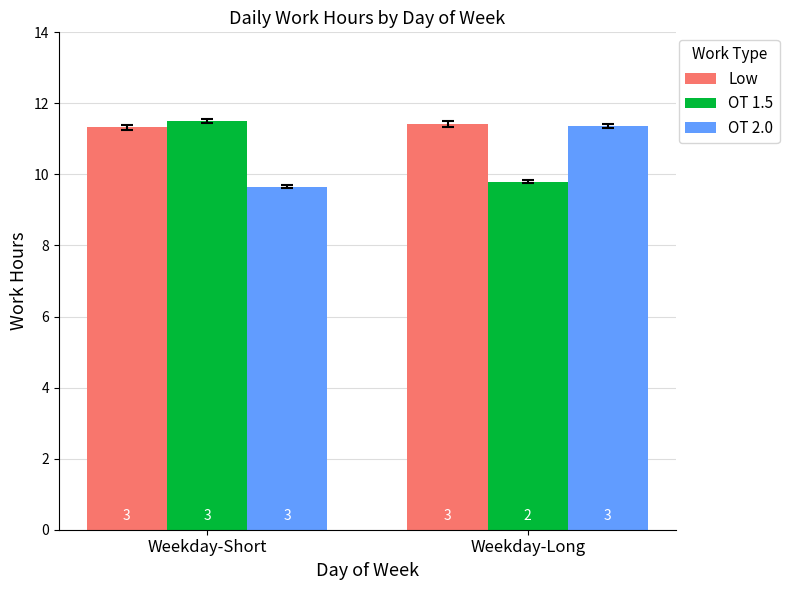

Count the Low values in the range 11 to 12.

2